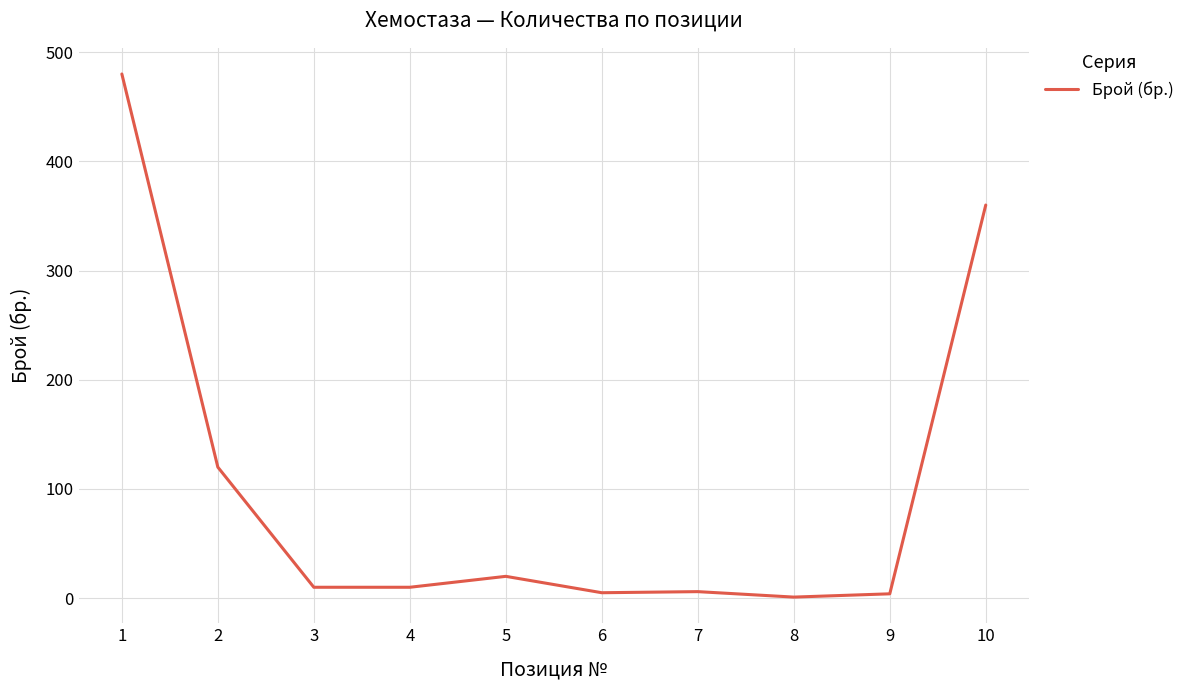

What is the average value?

102